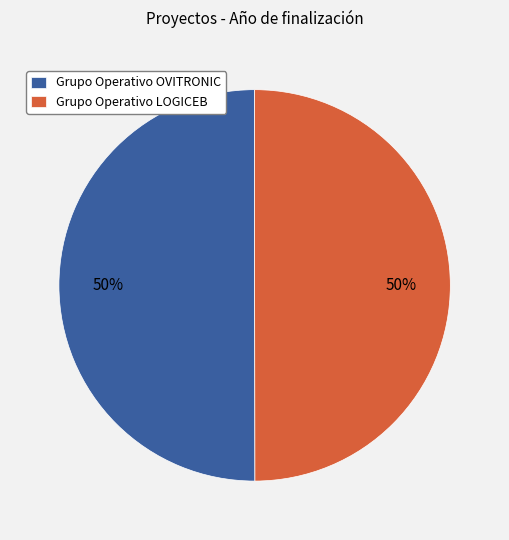

Approximately how many times larger is the value at Grupo Operativo LOGICEB compared to Grupo Operativo OVITRONIC?

1.0